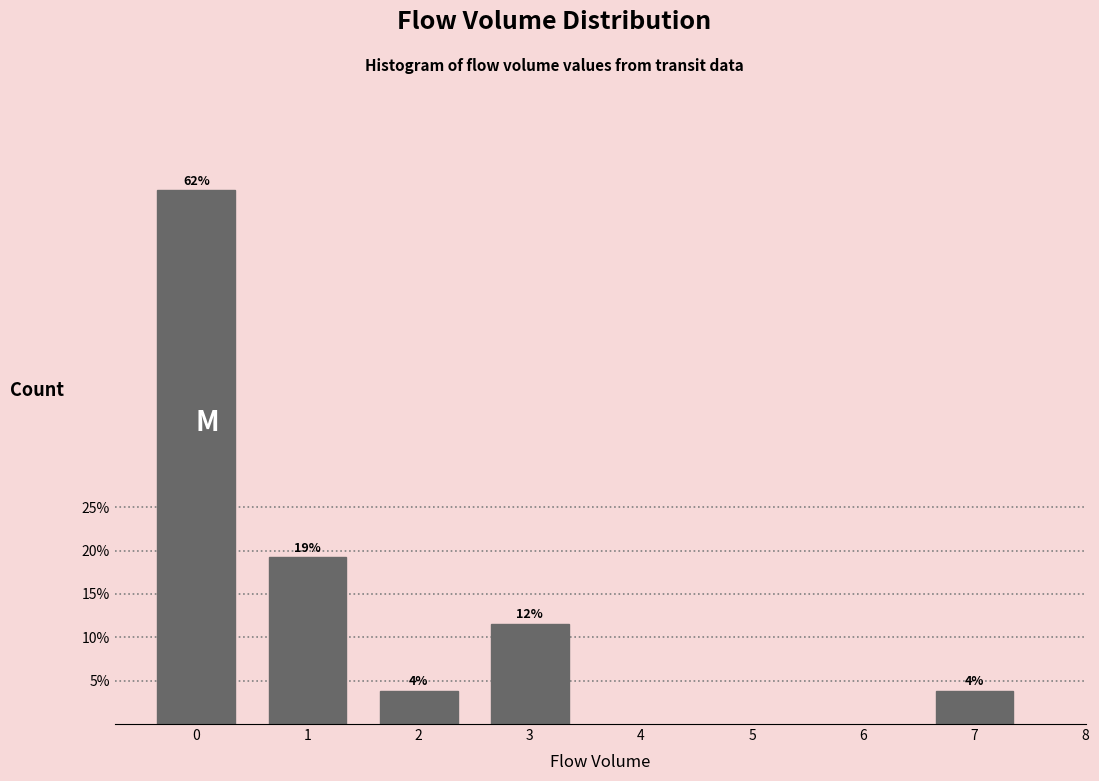

Are the bars horizontal?

No